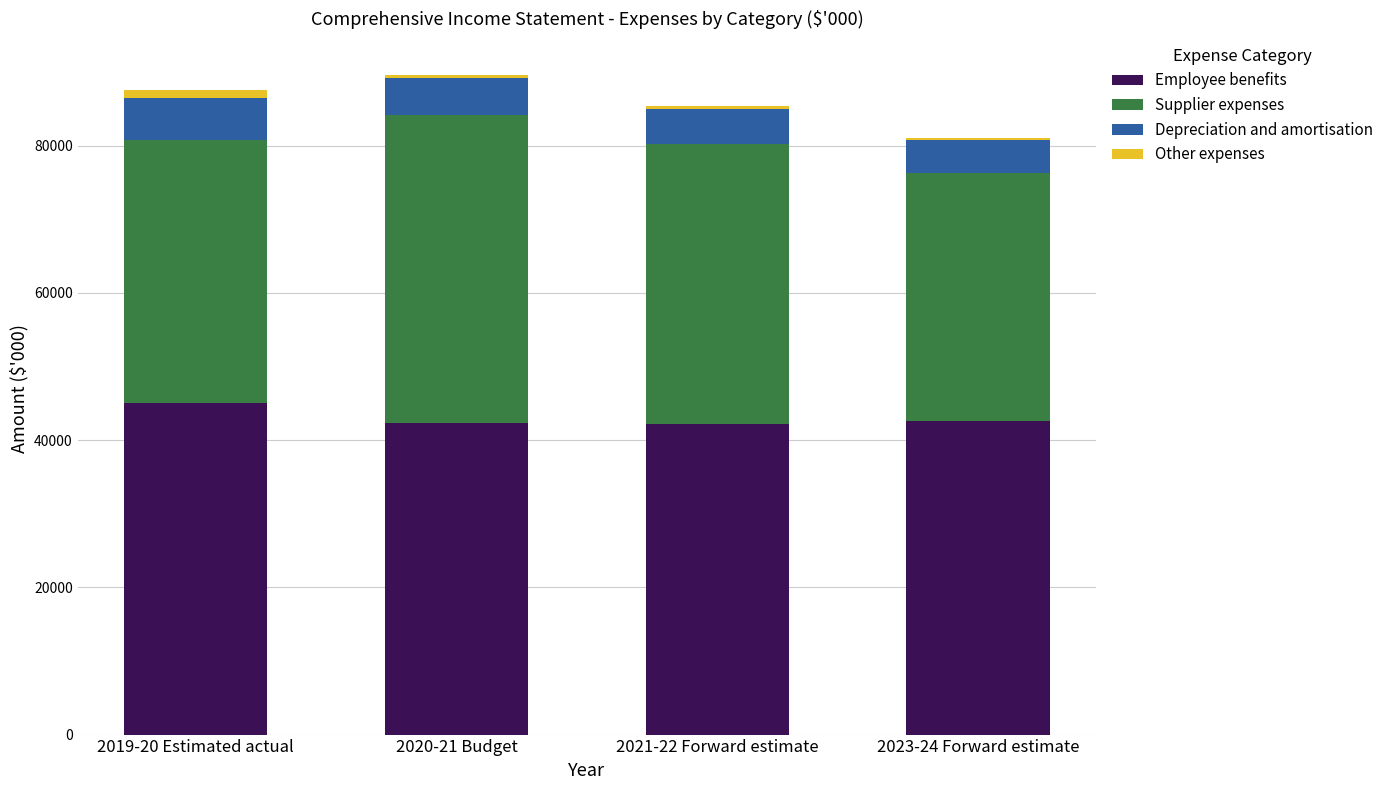

What is the difference between the maximum and minimum values in the Employee benefits series?

2818